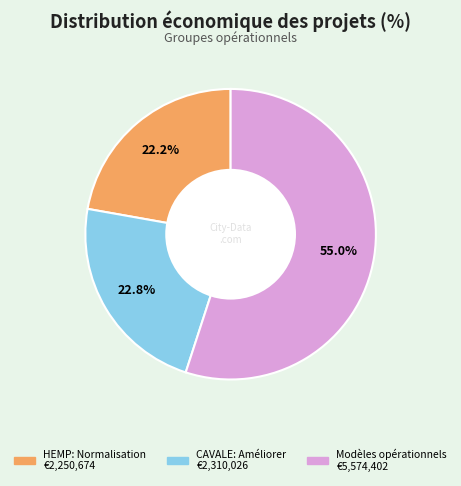

To the nearest percent, what is the combined percentage of Modèles opérationnels and HEMP: Normalisation?

77%